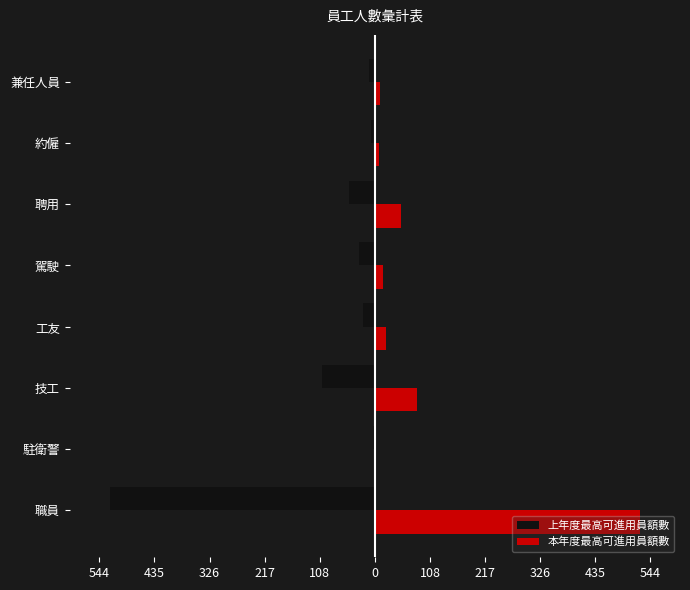

Rank the series by their maximum value, from lowest to highest.

上年度最高可進用員額數, 本年度最高可進用員額數